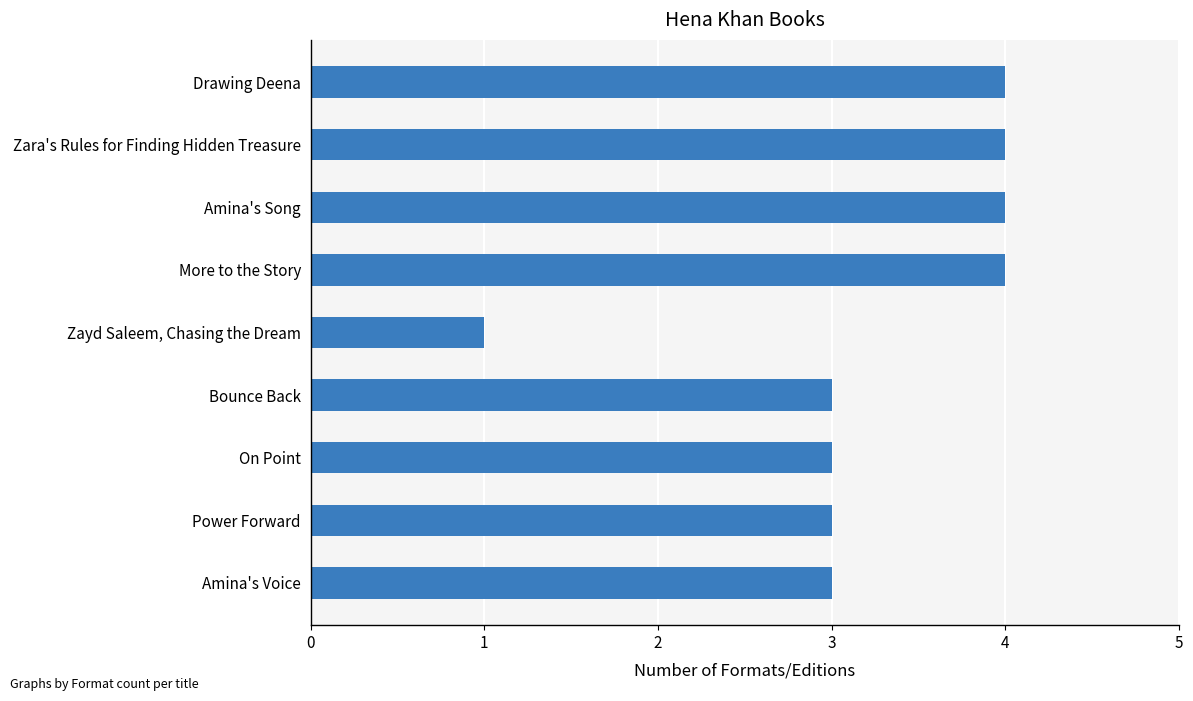

How many bars are there in total?

9